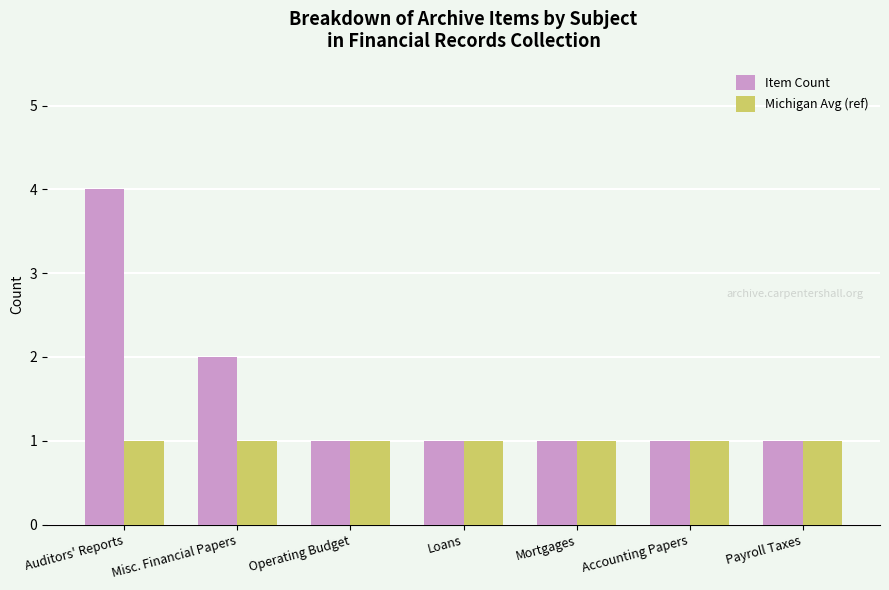

At Misc. Financial Papers, list the series in order from smallest to largest.

Michigan Avg (ref), Item Count